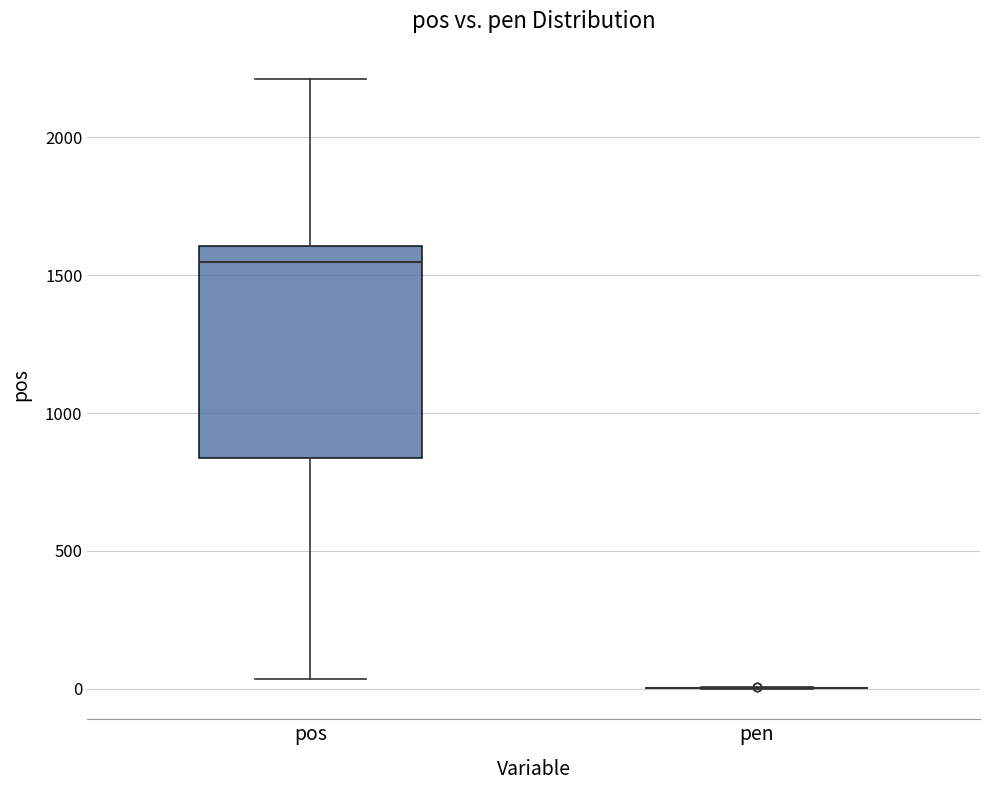

Reading left to right, transcribe this box plot: for each box, give where its median line is, the range the box spans, and where its two whiskers end, as read against the y-axis. The values are not printed on the chart, so give them approximately, as read against the axis.

pos: median 1550, box 850 to 1600, whiskers 50 to 2200
pen: box collapsed to a line at 0, whiskers 0 to 0